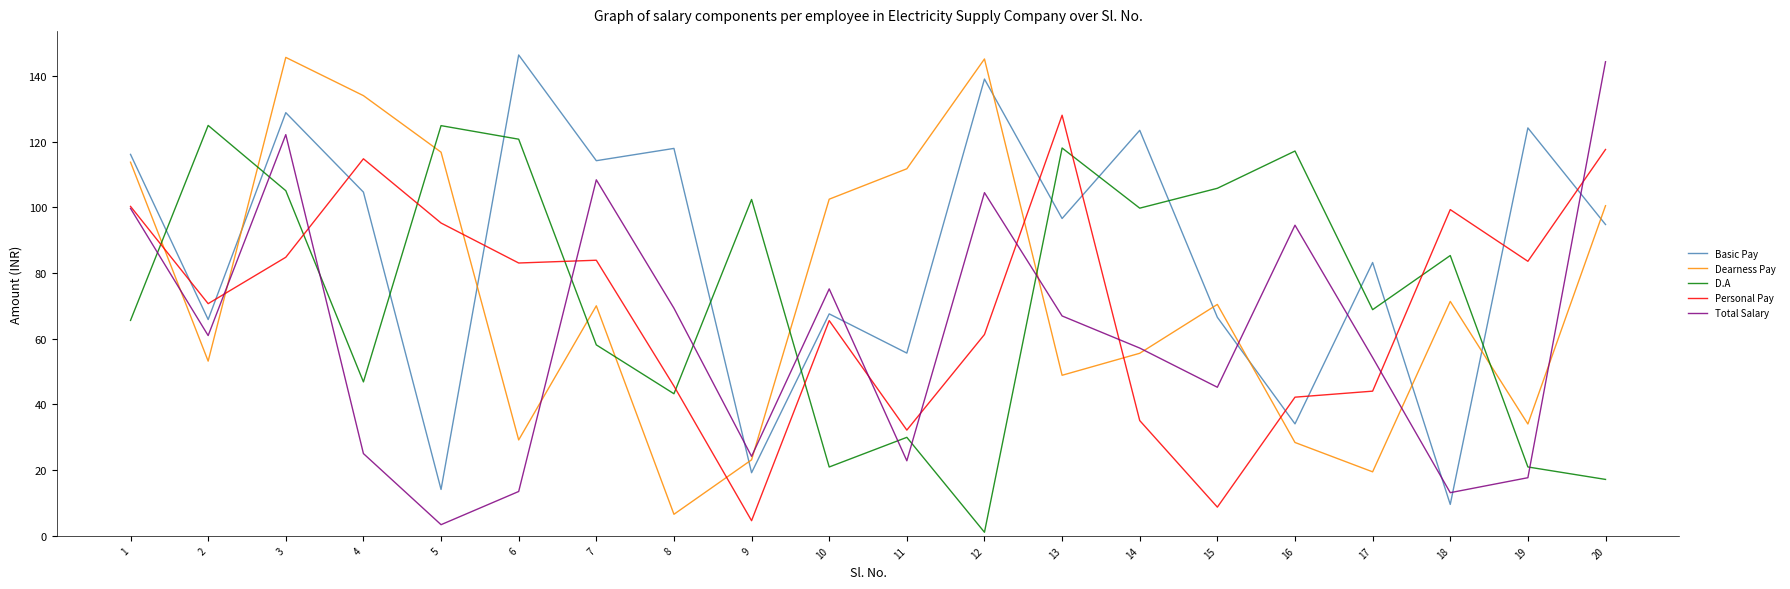

Which series ends up on top after the final intersection of Basic Pay and D.A?

Basic Pay